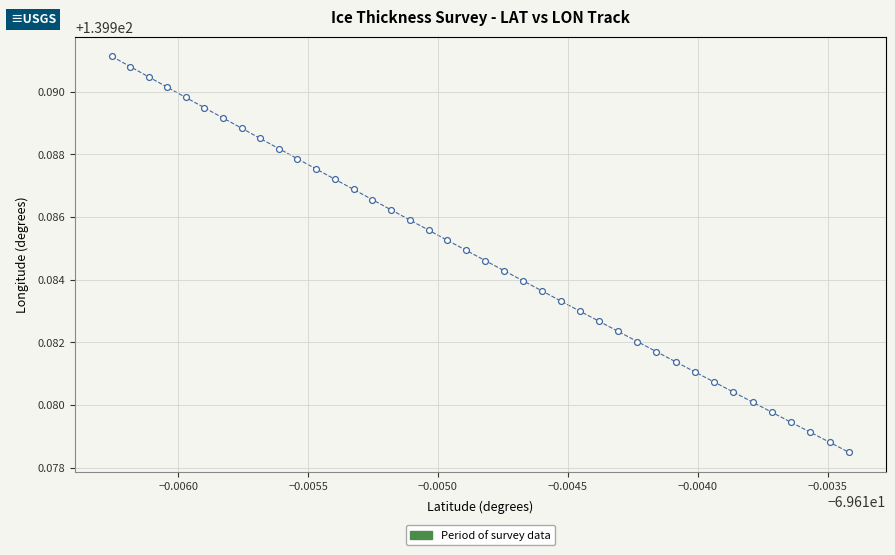

How many data points are displayed?

40